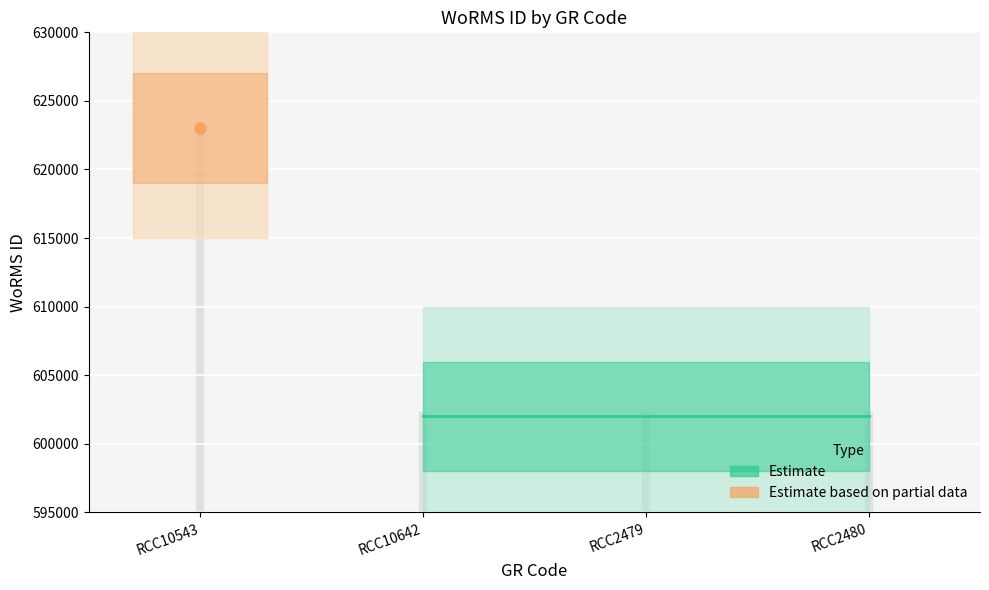

What is the ratio of the value at RCC10543 to the value at RCC10642?

1.0